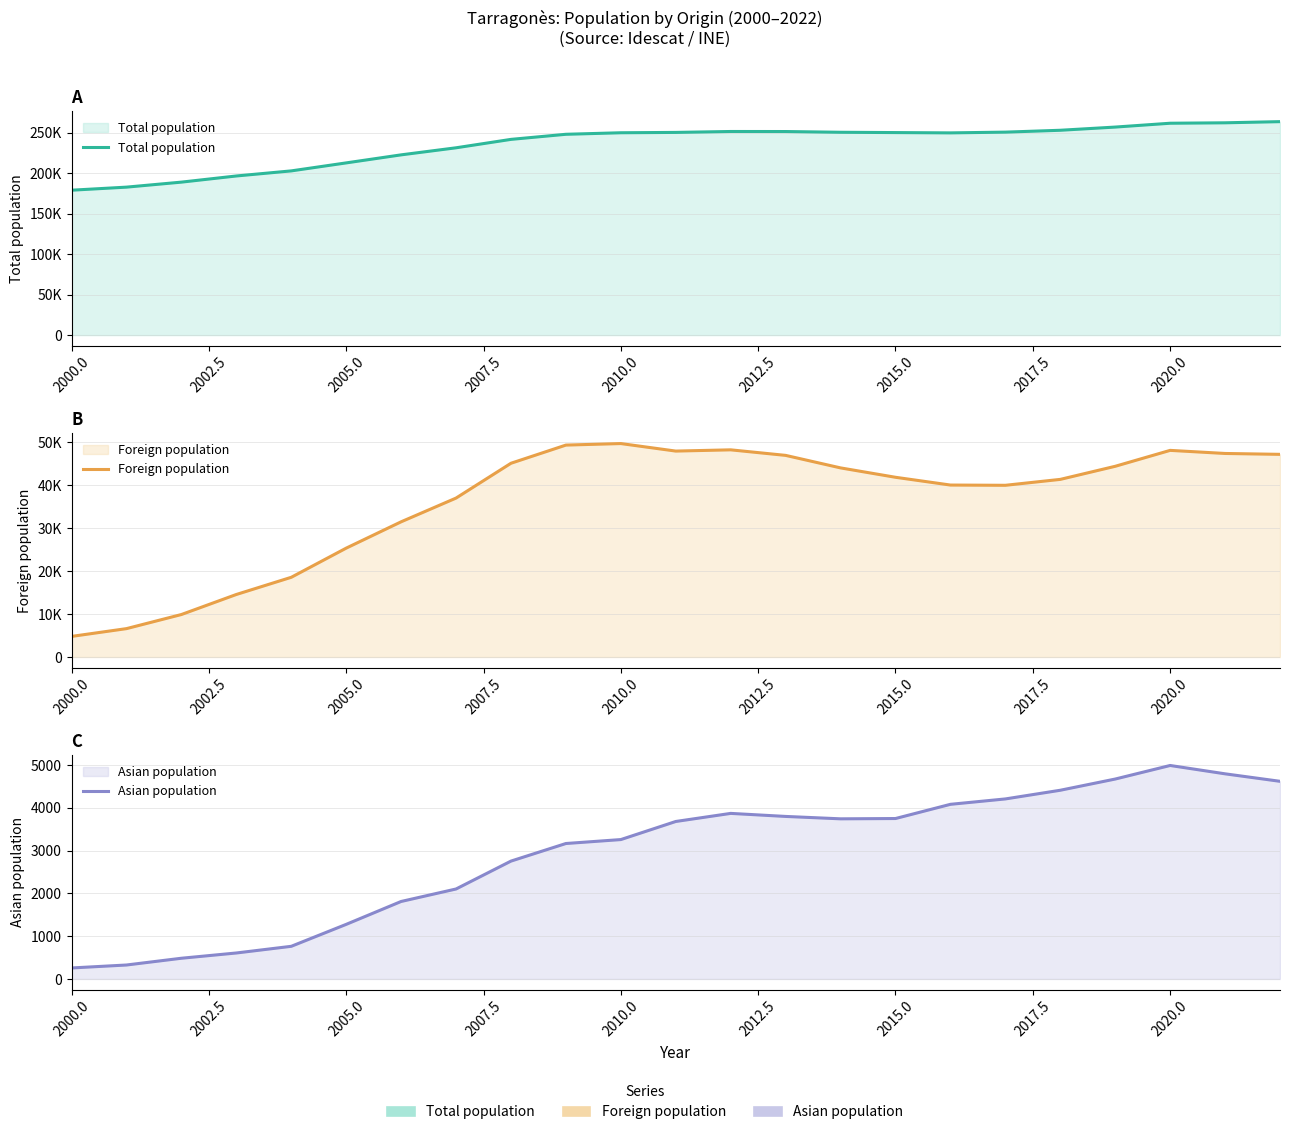

True or false: Foreign population and Total population cross at least once.

False